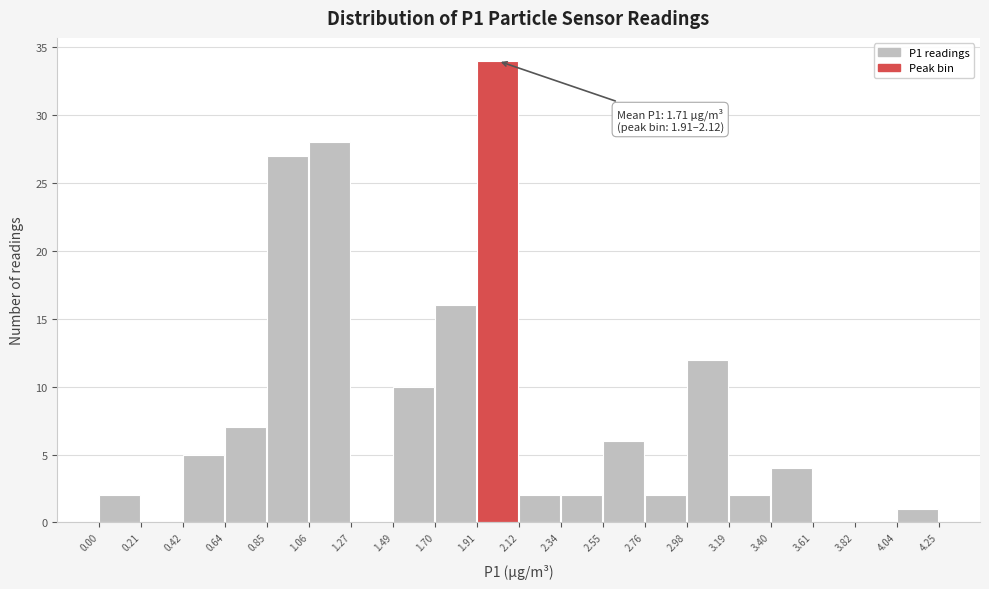

Which range on the x-axis has the tallest bar?

1.91 to 2.12